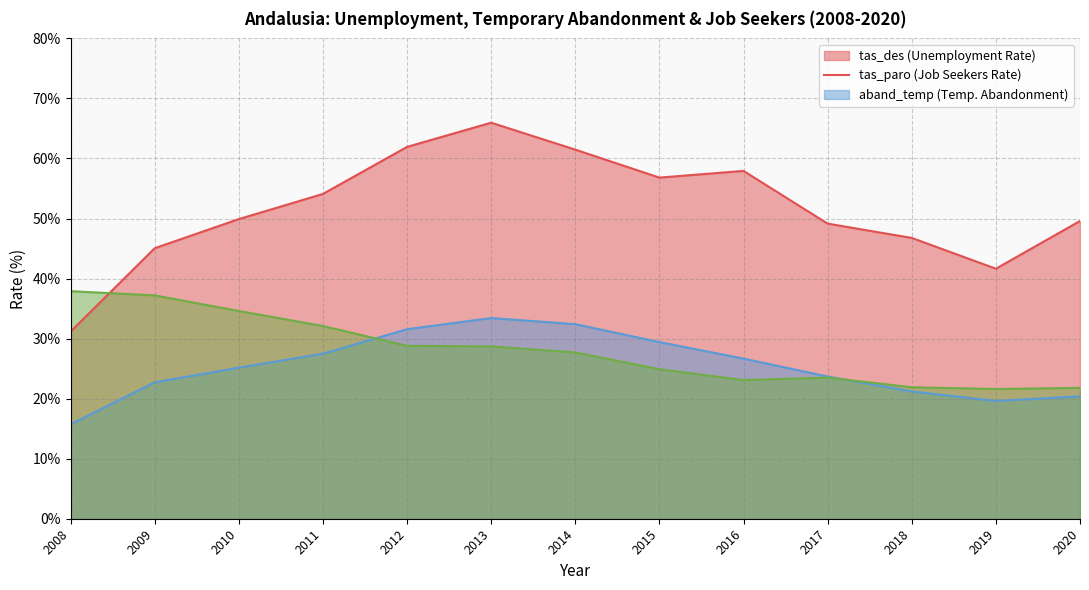

Which has a higher value, 2012 or 2009?

2012